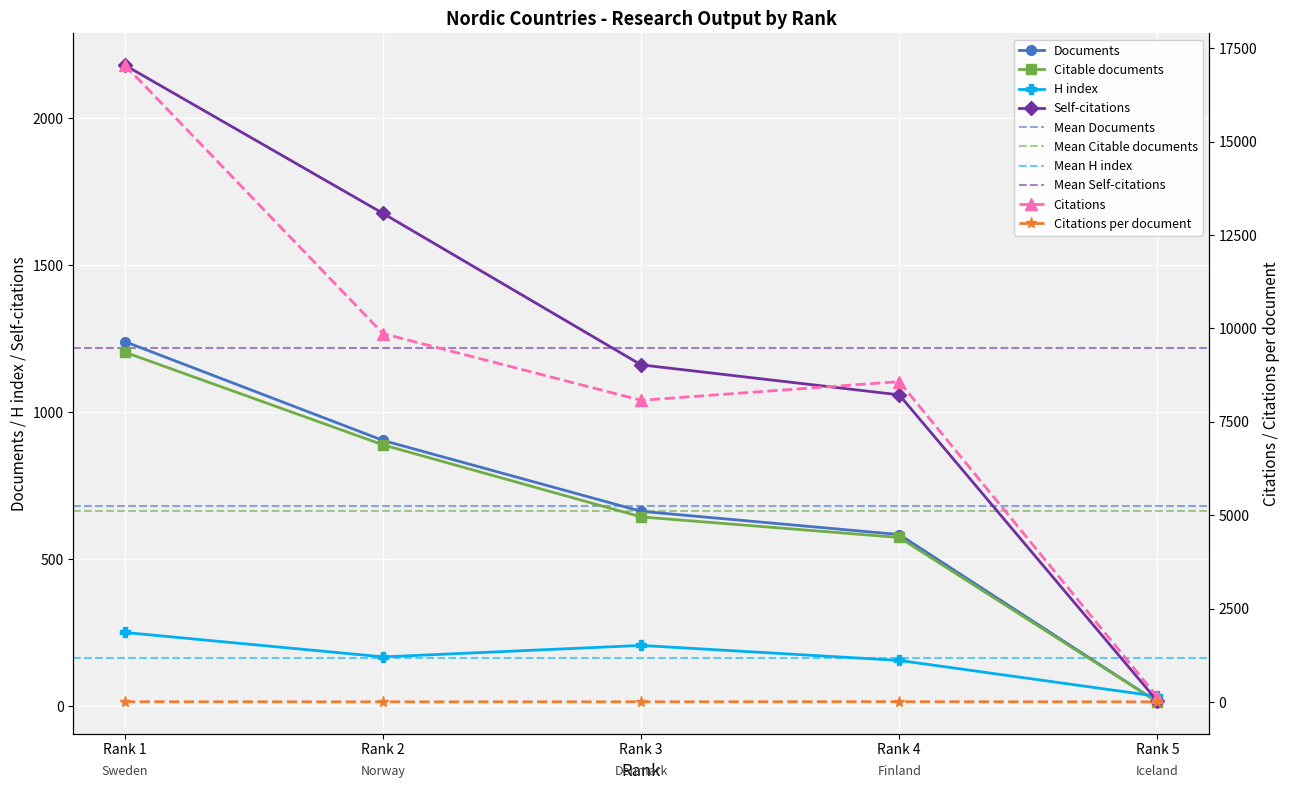

Between Rank 4 and Rank 5, which series saw the biggest shift?

Citations